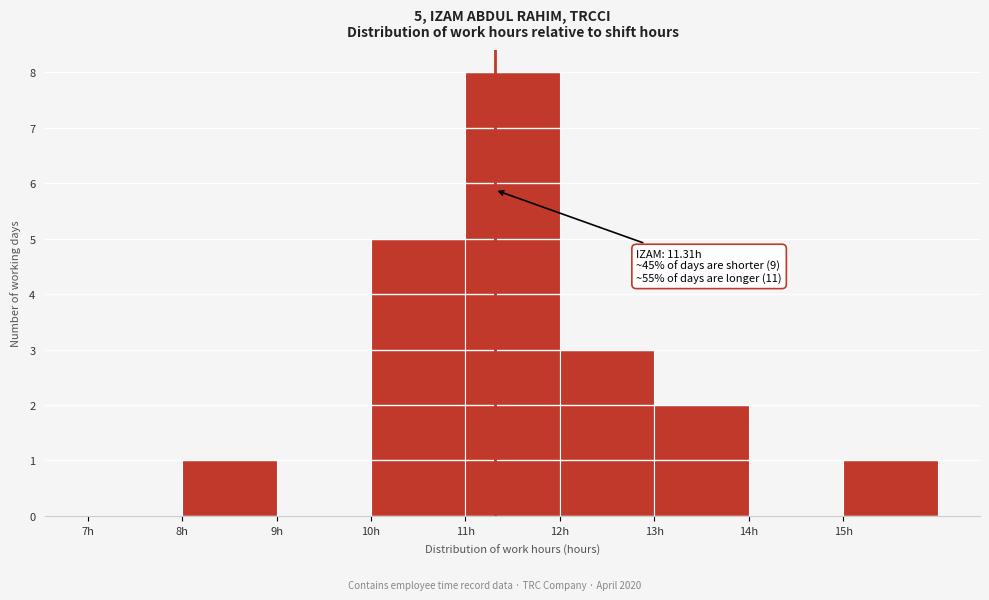

Which range on the x-axis has the tallest bar?

11 to 12